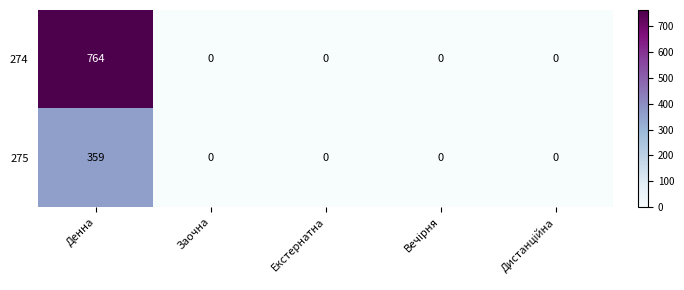

What is the spread (max minus min) of values at Денна?

405